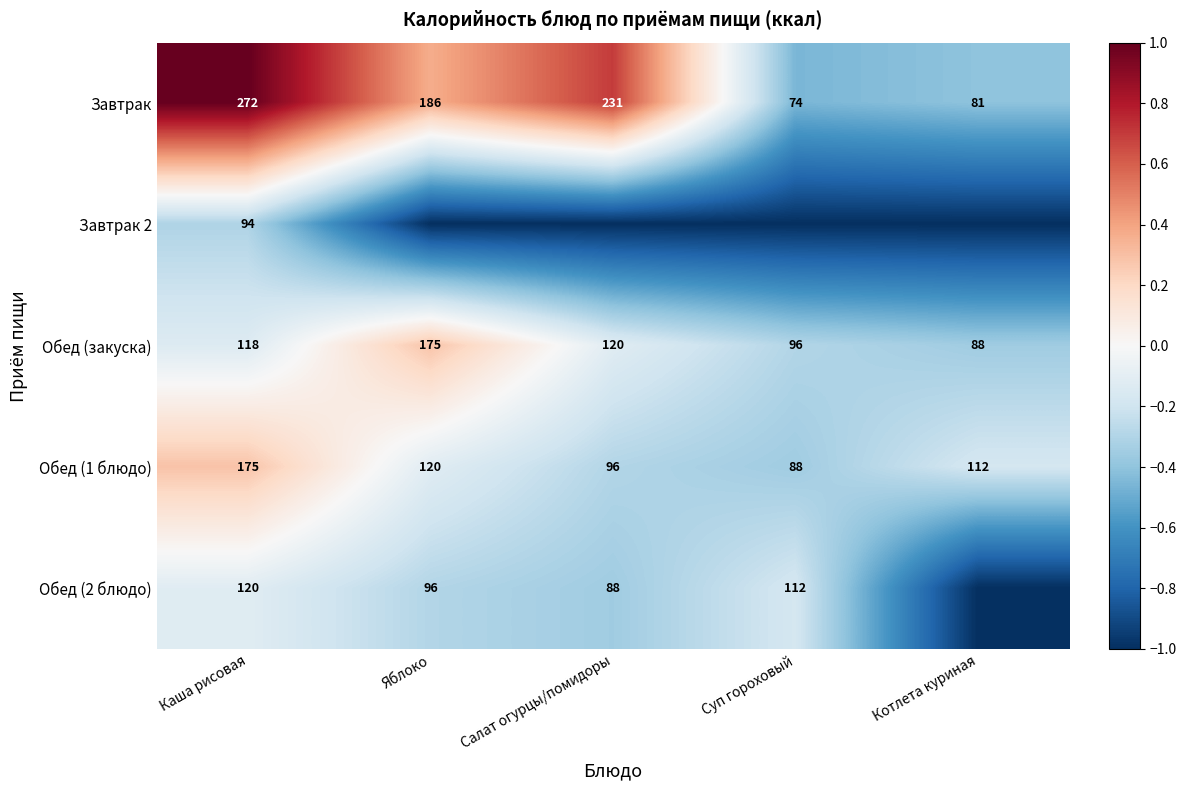

What is the difference between the Завтрак values at Суп гороховый and Салат огурцы/помидоры?

157